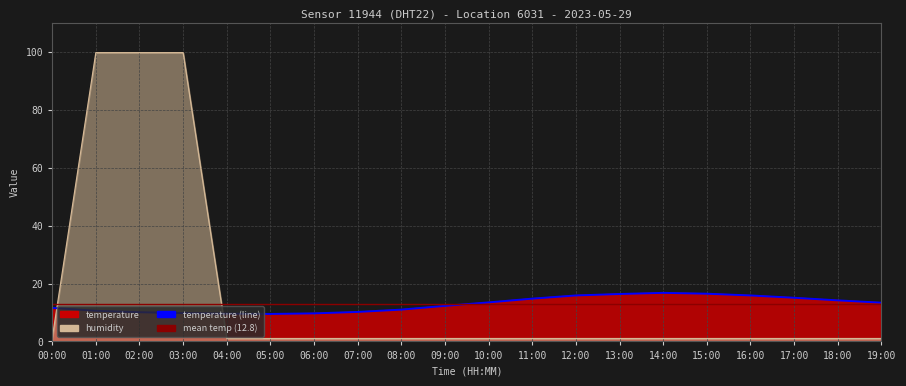

Between 11:00 and 12:00, which series saw the biggest shift?

temperature